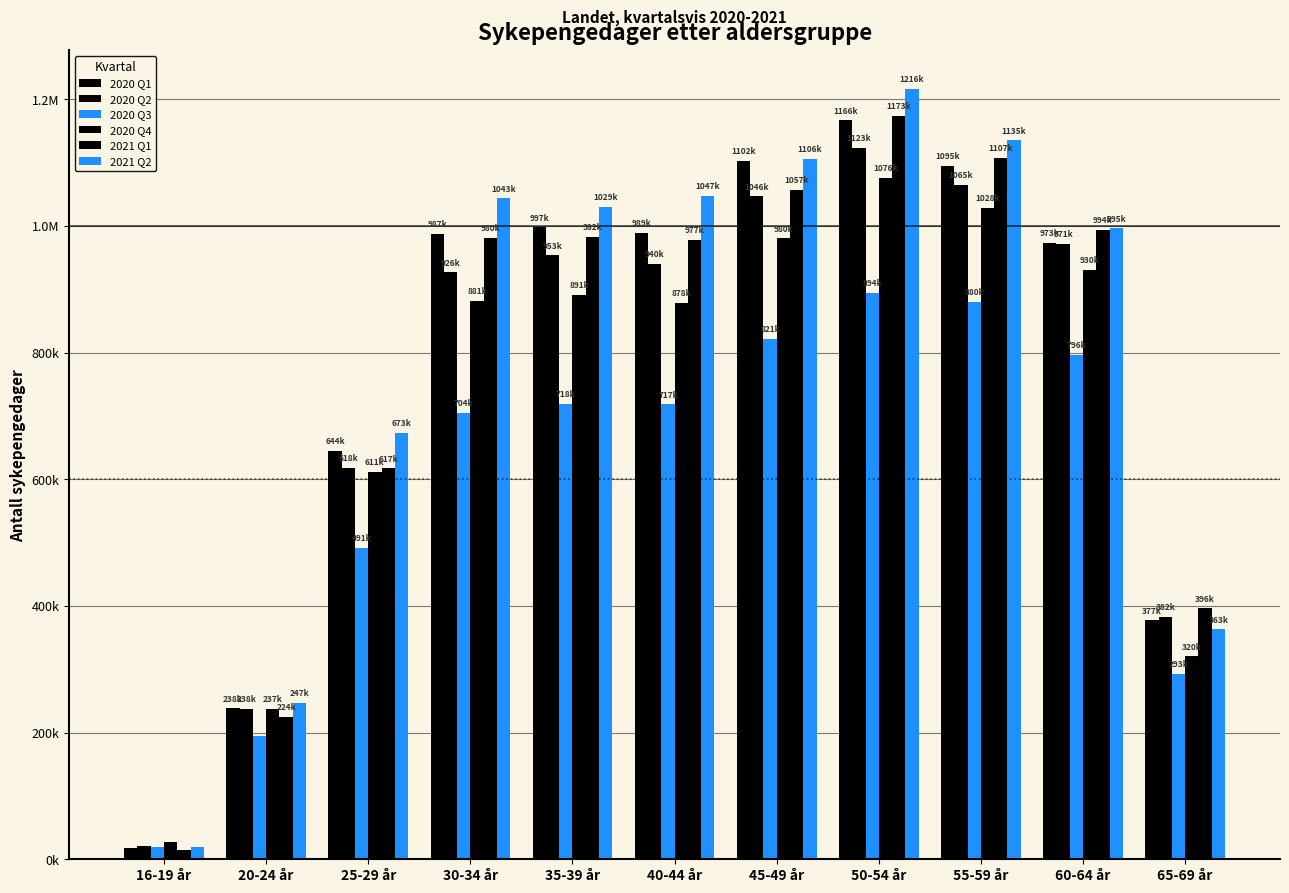

Are the bars horizontal?

No